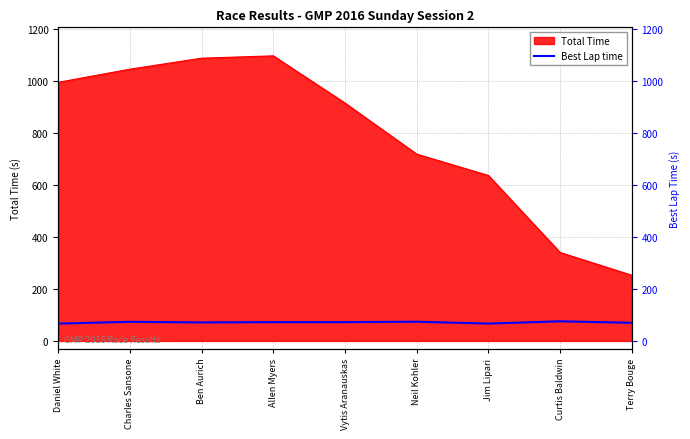

How many interior local valleys (lower than both neighbors) does the data have?

2